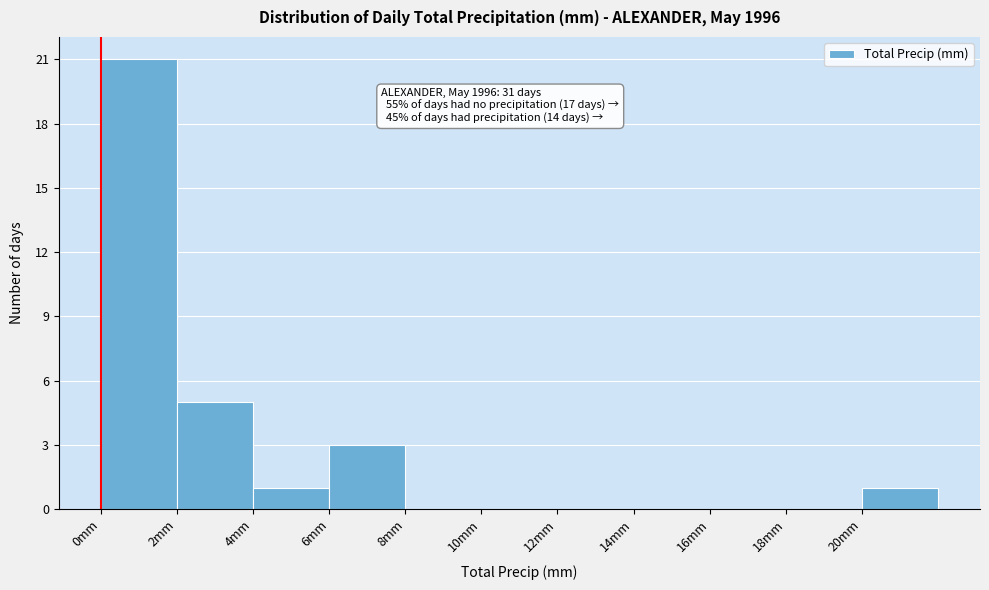

Over which range of the x-axis is the bar tallest?

0 to 2